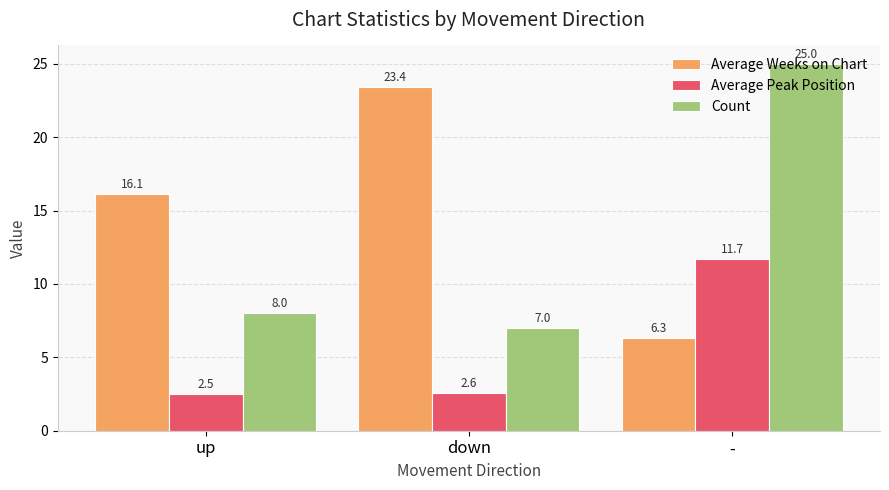

Is the value of Count at down greater than the value of Average Peak Position at up?

Yes